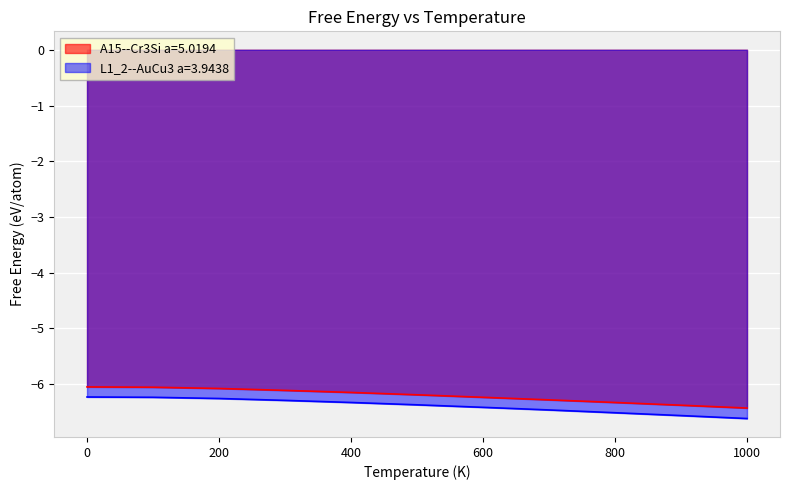

What position from the left is 400.0?

5